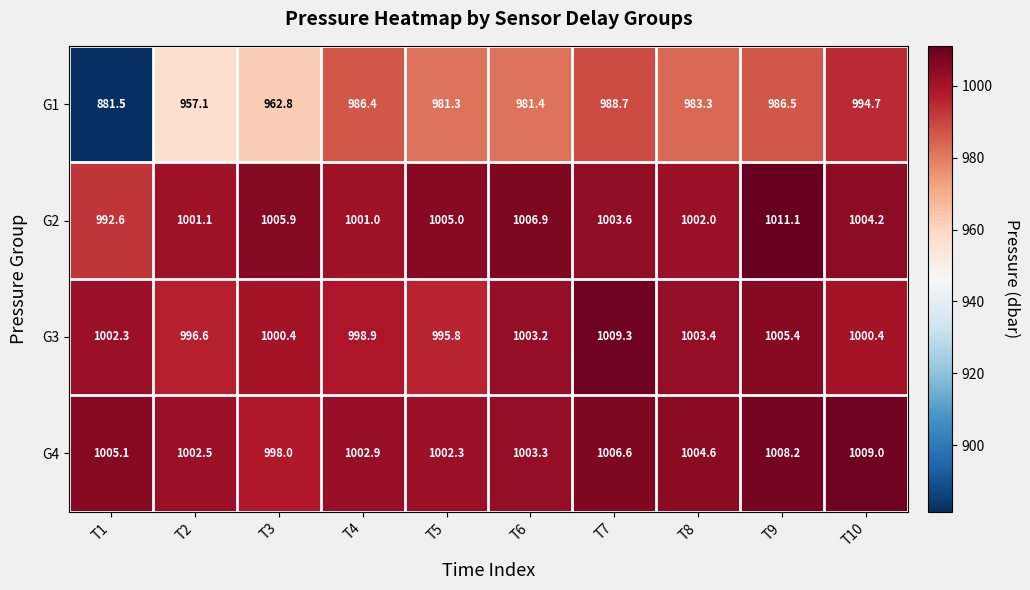

What is the maximum value shown in the chart?

1011.1